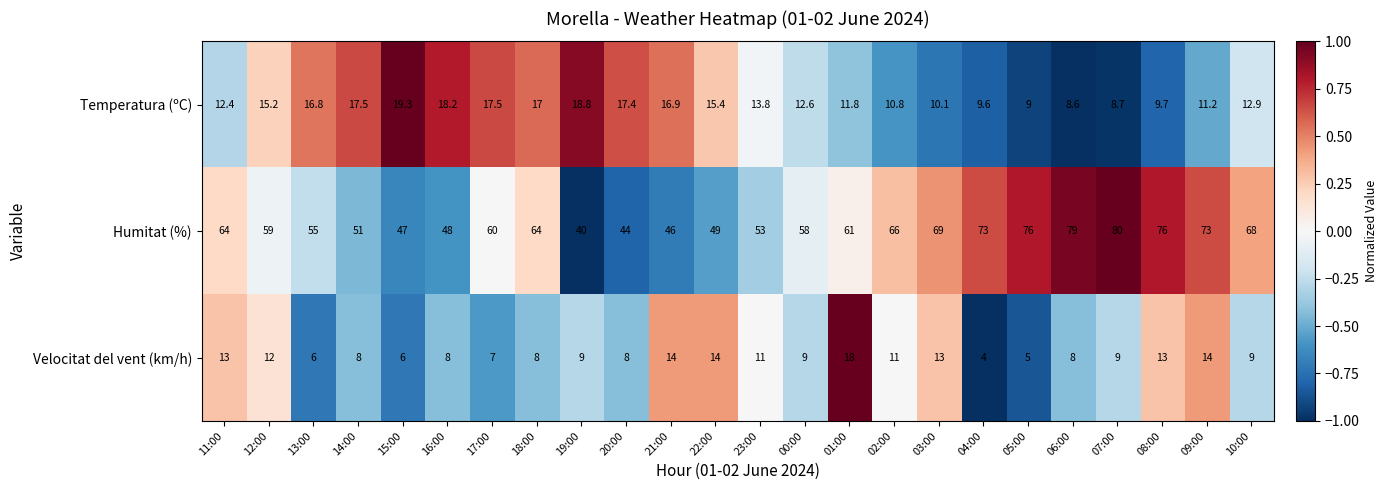

What is the spread (max minus min) of values at 07:00?

71.3